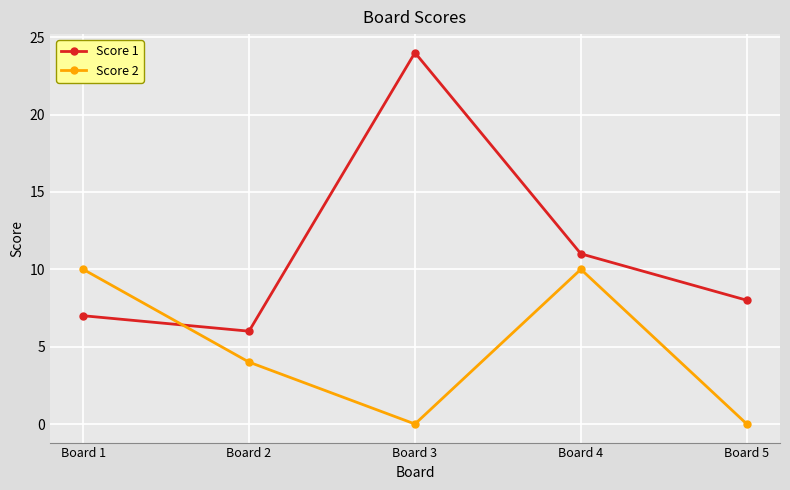

The value of Score 2 at Board 2 is 7. True or false?

False